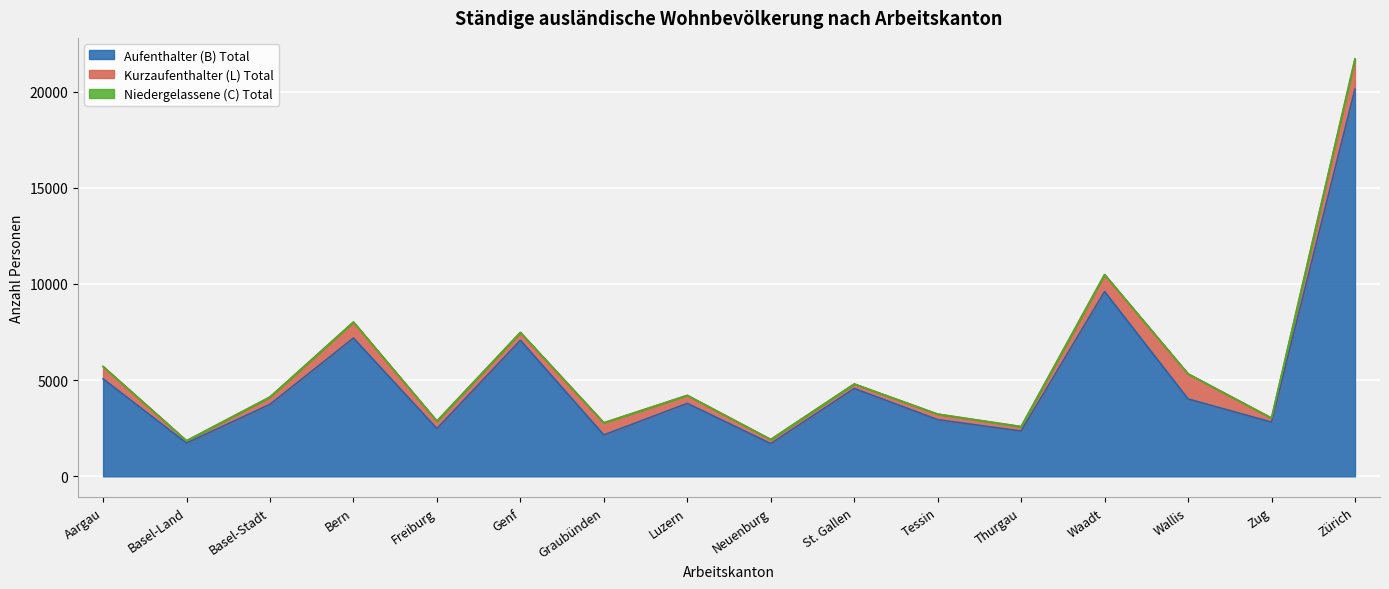

True or false: Aufenthalter (B) Total has more than 0 interior local peaks.

True